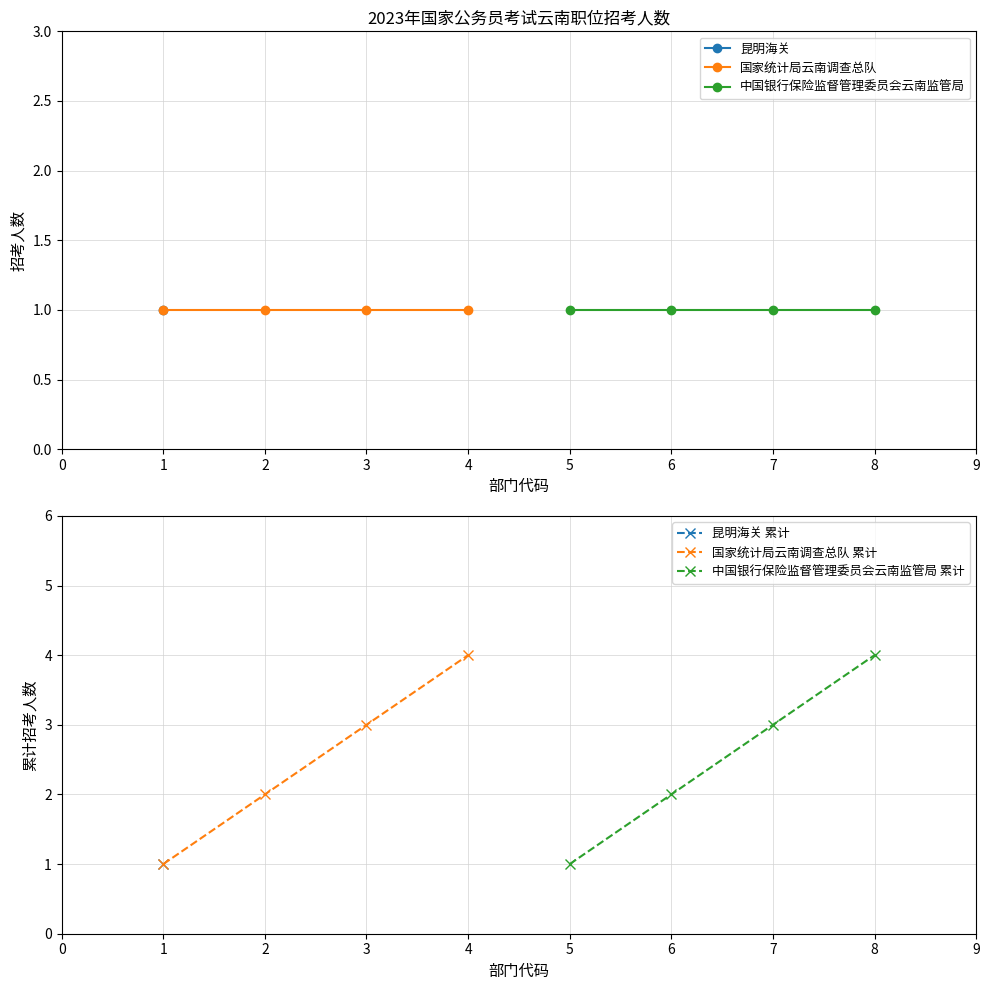

At 2, list the series in order from largest to smallest.

国家统计局云南调查总队 累计, 中国银行保险监督管理委员会云南监管局 累计, 国家统计局云南调查总队, 中国银行保险监督管理委员会云南监管局